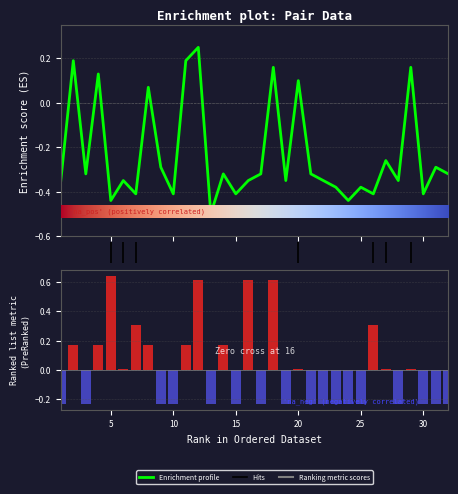

Is it true that %Pra equals 1.1 at 18?

False